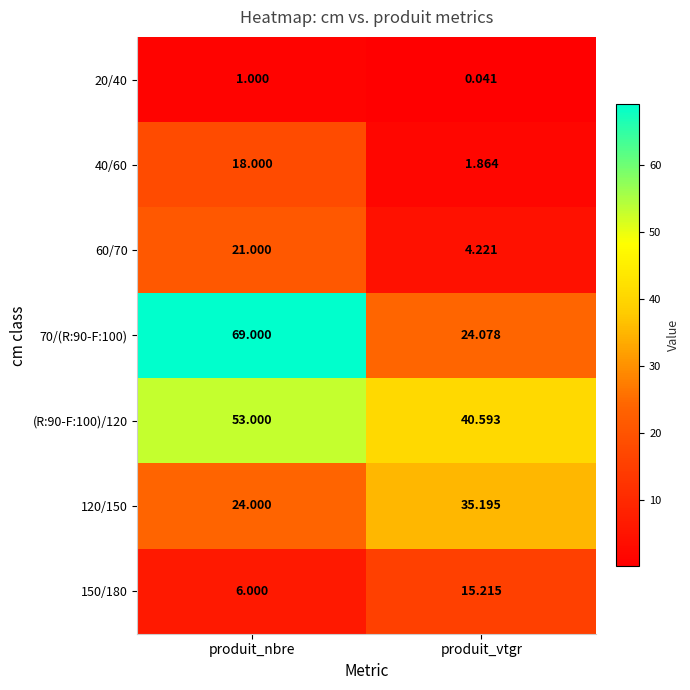

Which category has the lowest value in the 20/40 series?

produit_vtgr